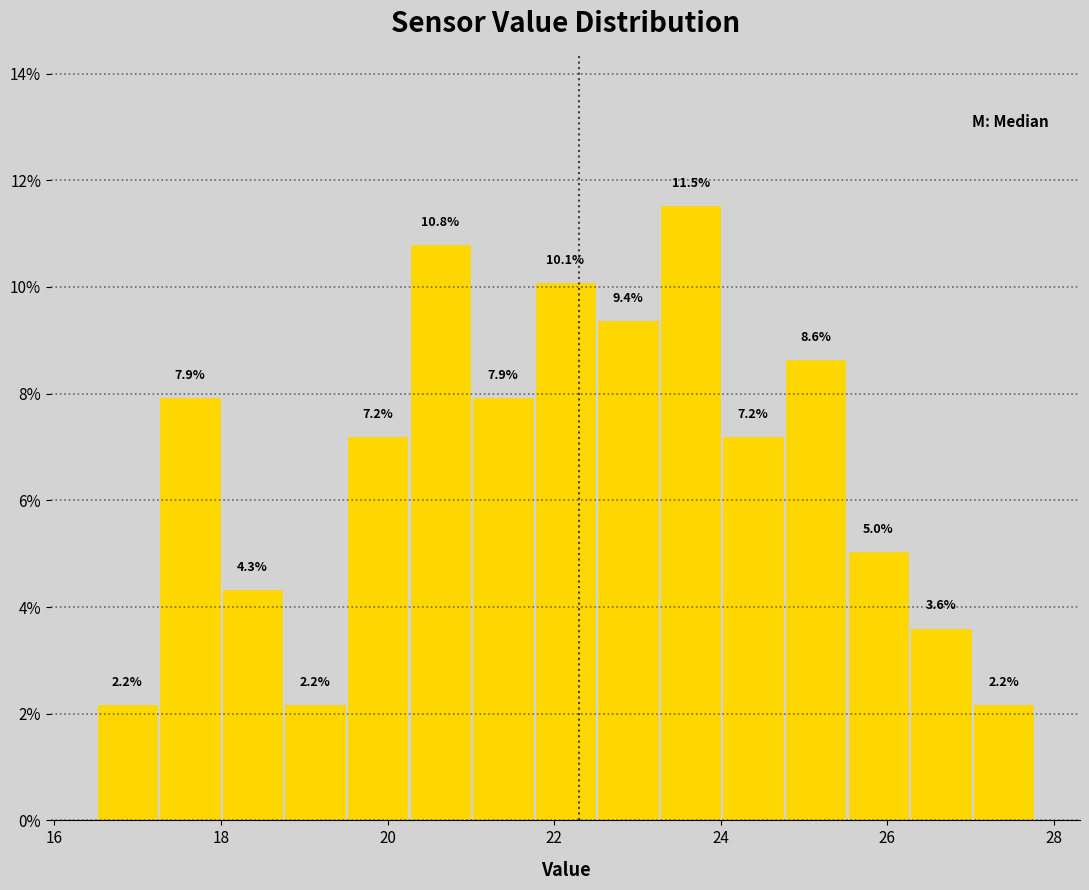

Around what value on the x-axis is the tallest bar? Give the approximate position of its centre, as read against the axis.

23.6